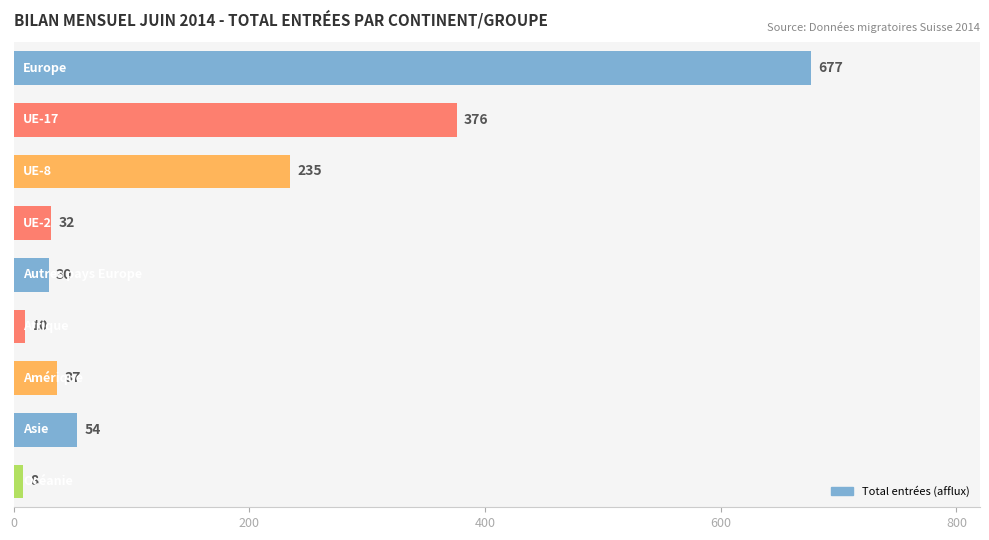

What is the smallest value displayed?

8